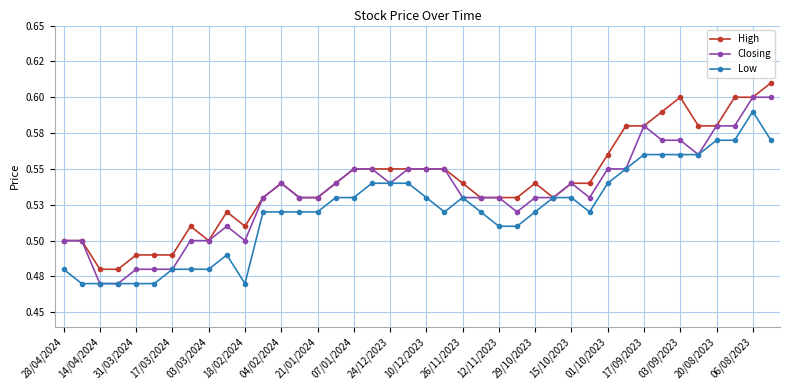

What are all the series names shown in the legend?

High, Closing, Low